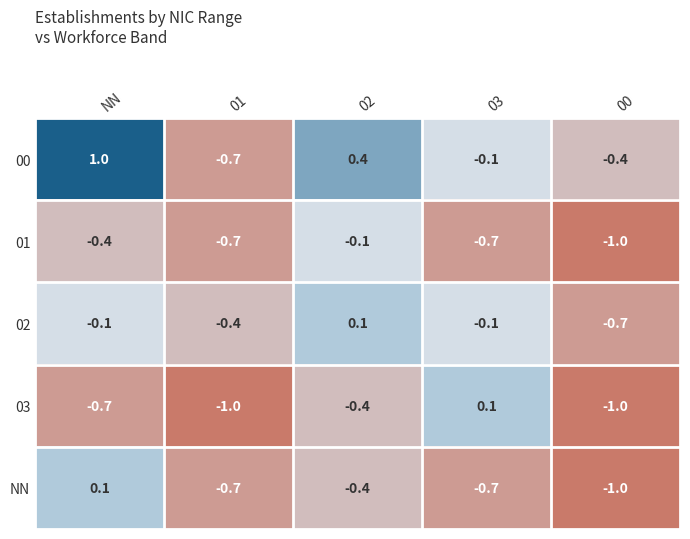

The value of NN at NN is 0.1. True or false?

True